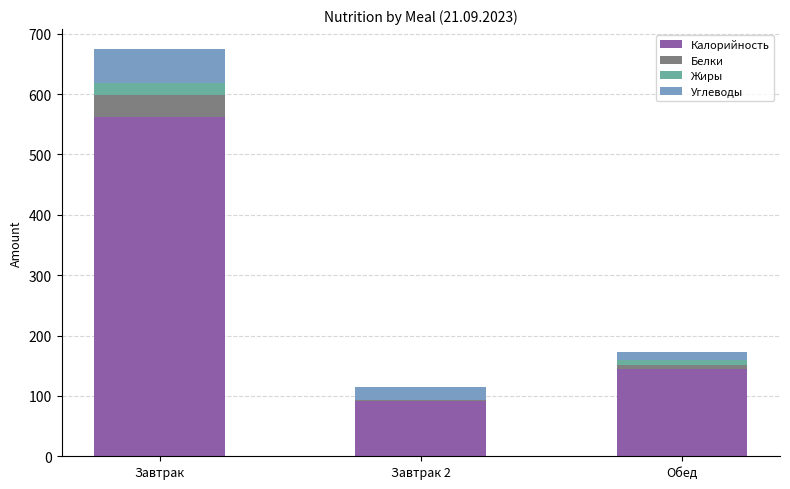

The value of Калорийность at Обед is 145. True or false?

True